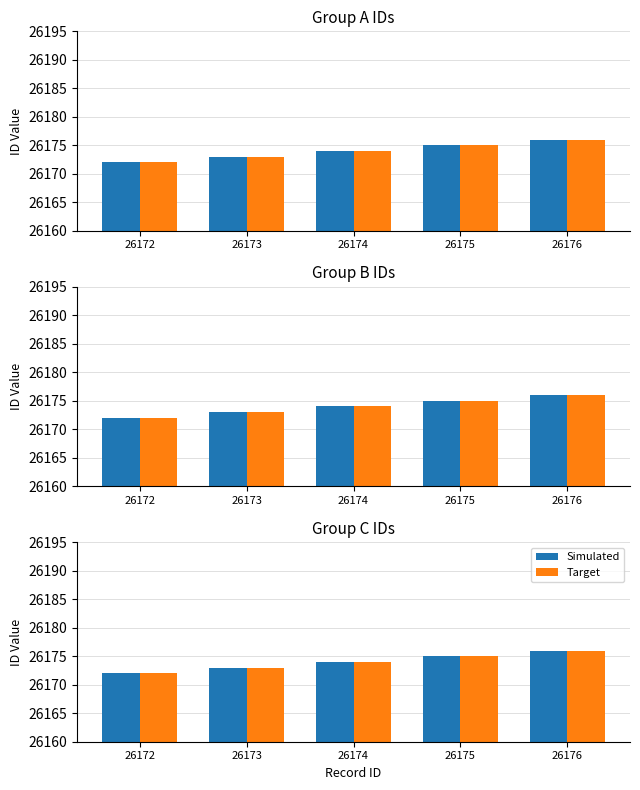

Is the value of Simulated at 26172 greater than the value of Target at 26172?

No